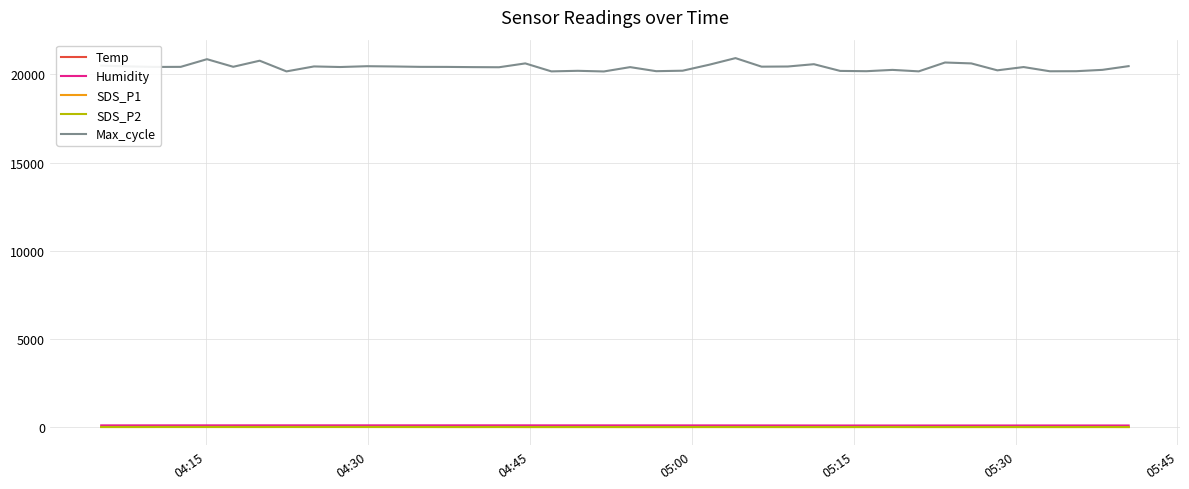

True or false: SDS_P1 and Max_cycle cross at least once.

False